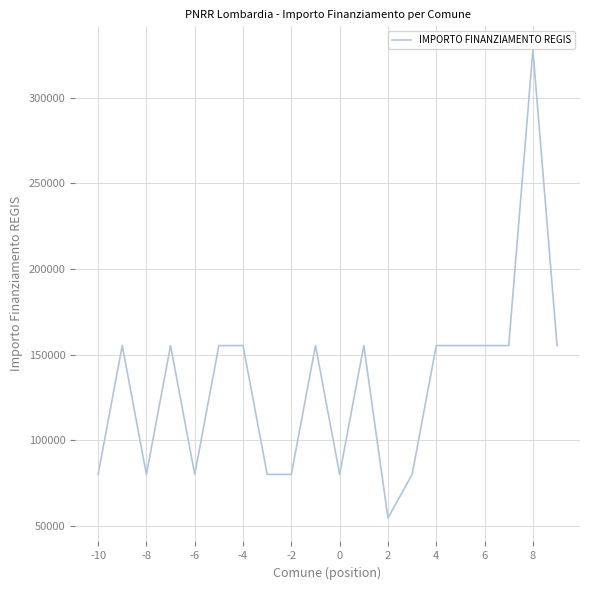

What is the greatest value displayed?

328160